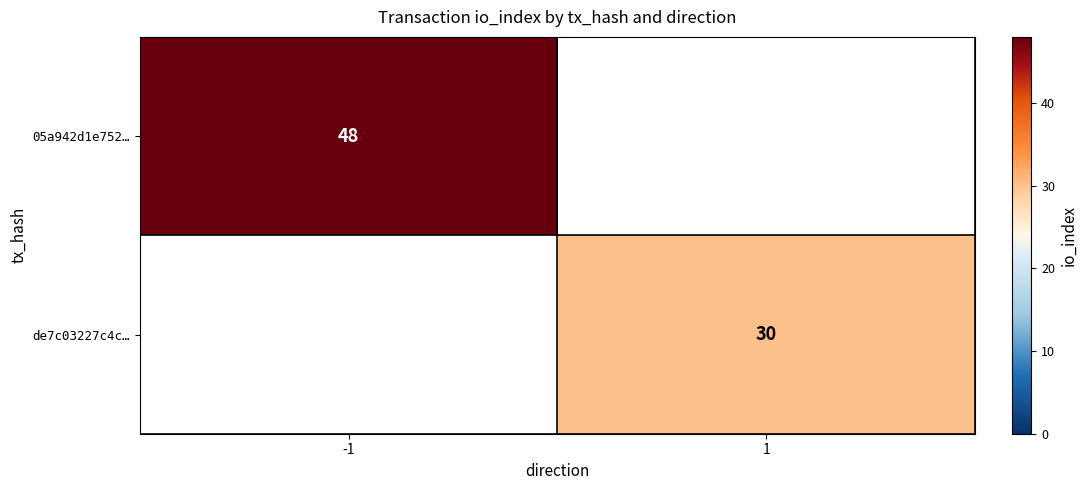

The value of de7c03227c4c… at 1 is 47. True or false?

False